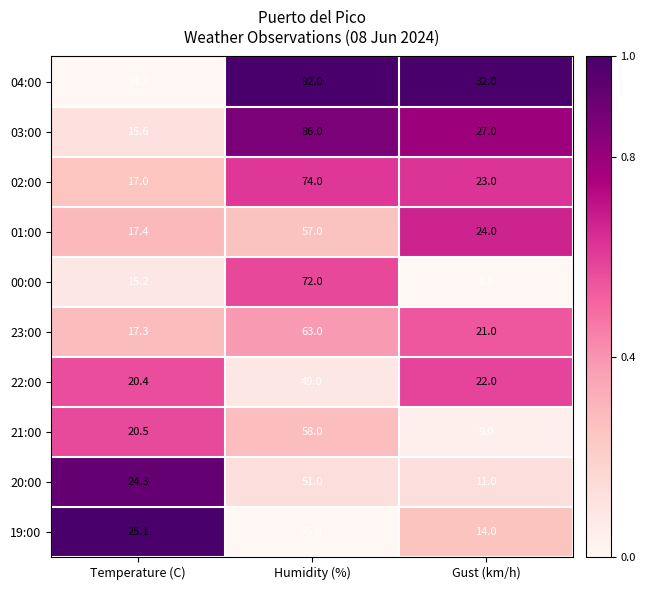

Which series has the largest total across all categories?

04:00